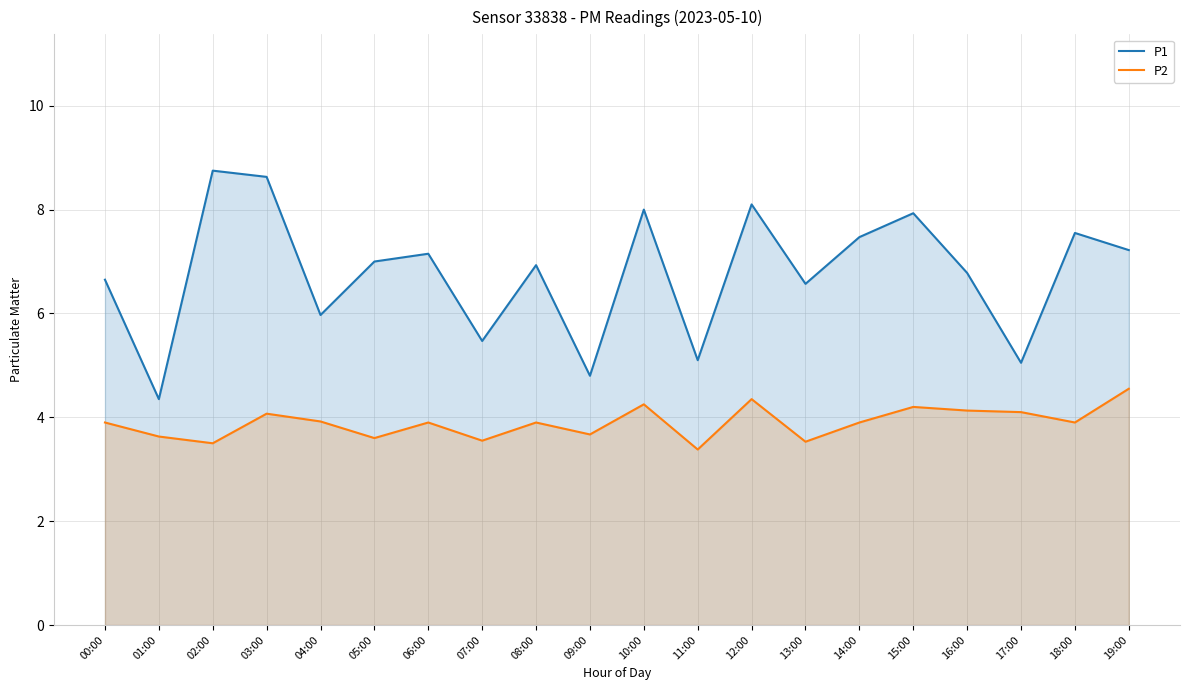

True or false: P1 and P2 intersect in this chart.

False